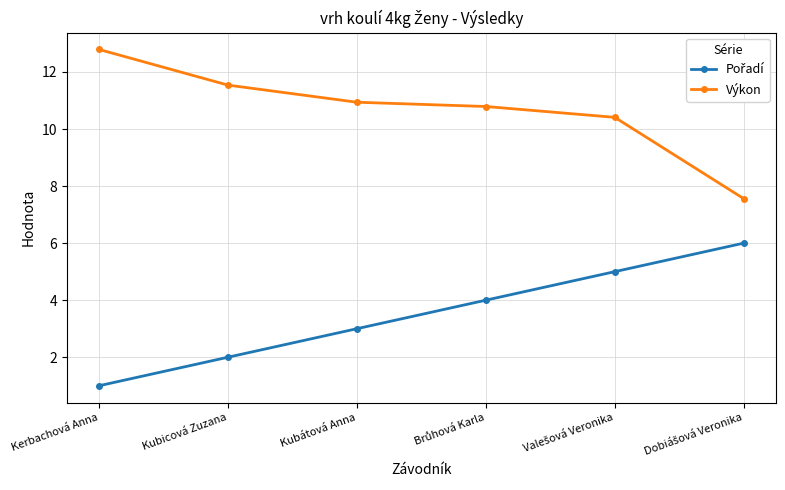

Is it true that Výkon equals 4.8 at Kubátová Anna?

False